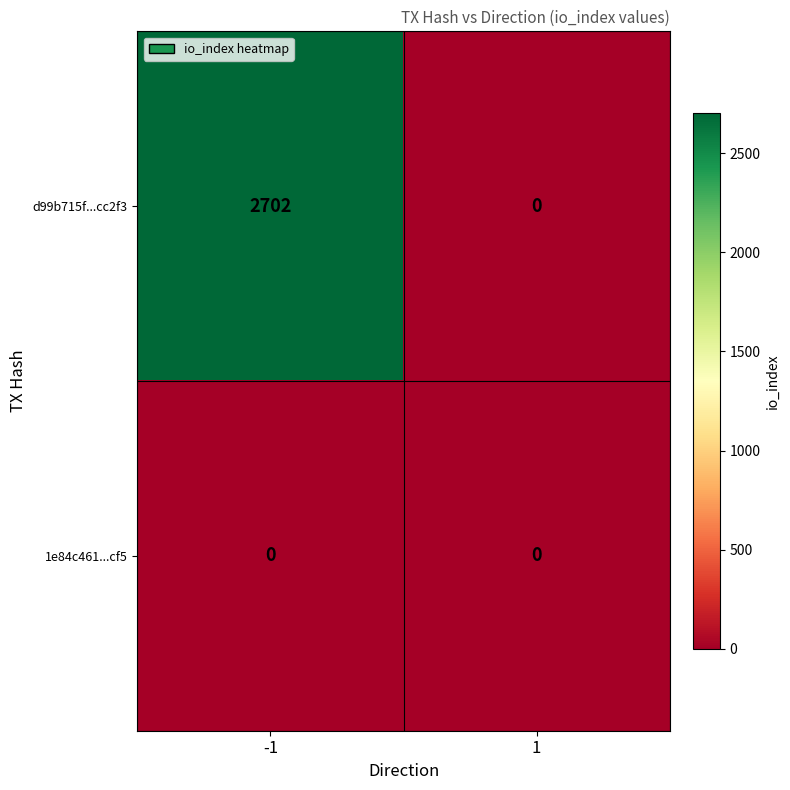

What is the highest value of the d99b715f...cc2f3 series?

2702